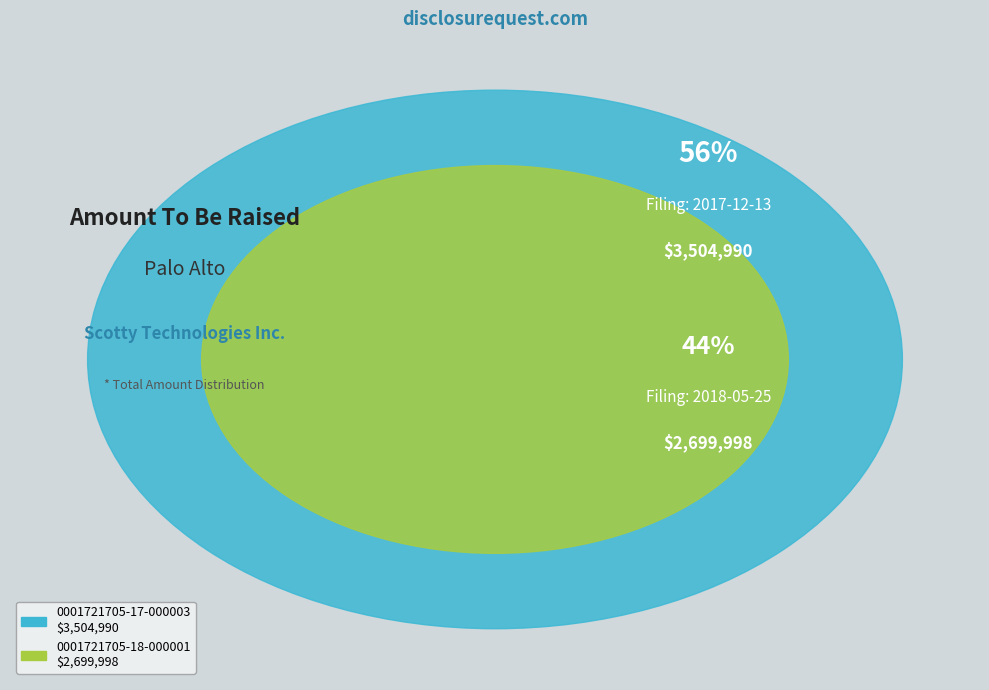

Count the number of slices in the pie.

2